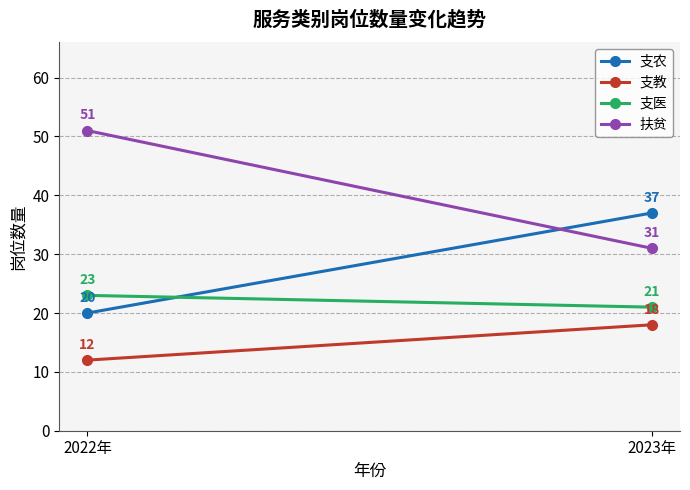

List the series in order of their peak value, lowest first.

支教, 支医, 支农, 扶贫